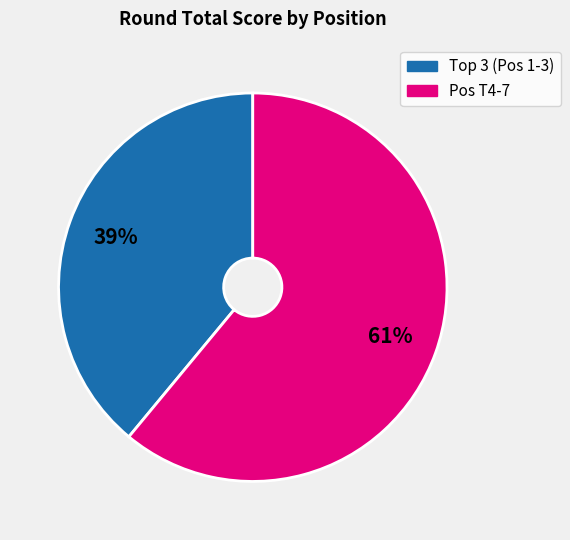

Is there a majority slice in this chart?

Yes